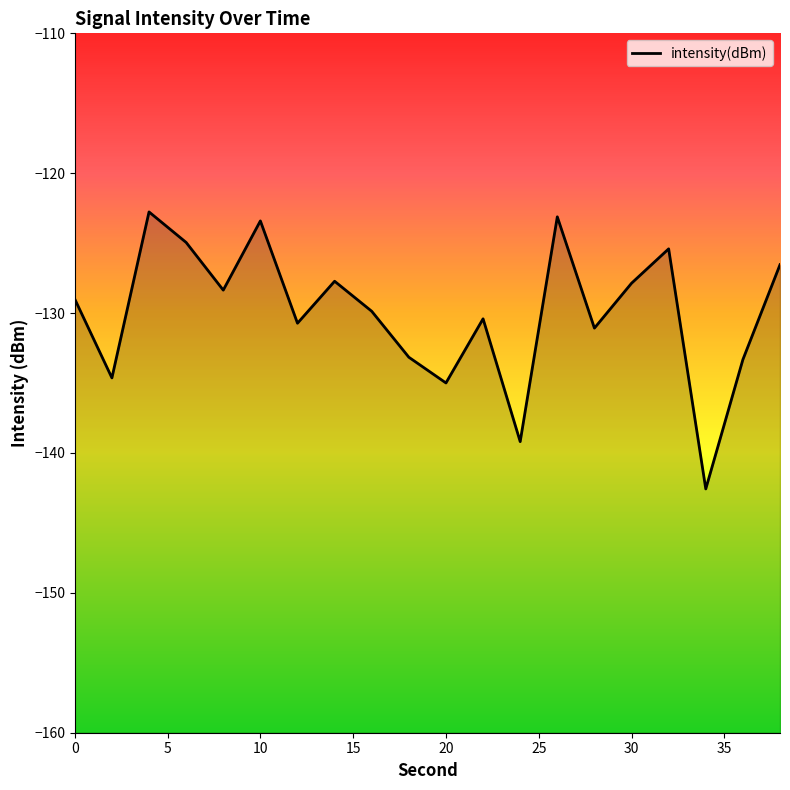

Does the chart display data point markers on the line(s)?

No